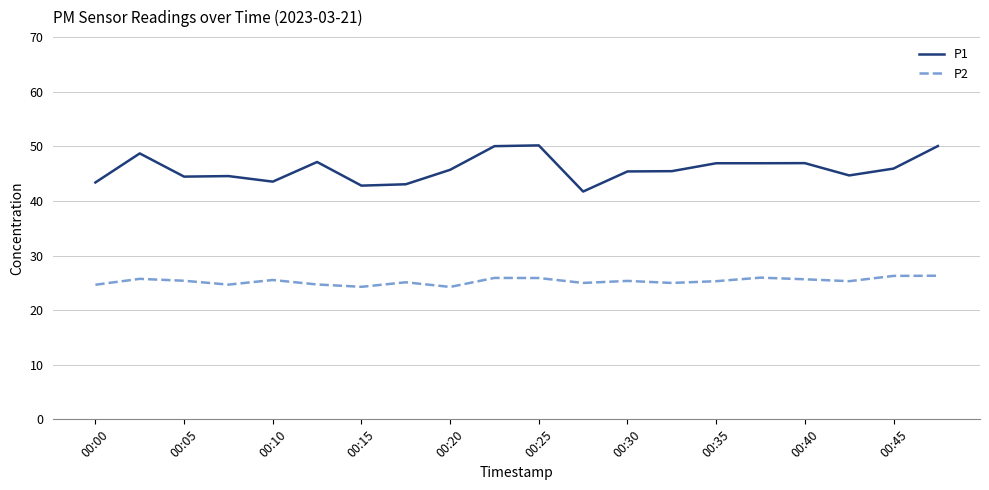

True or false: P1 and P2 intersect in this chart.

False